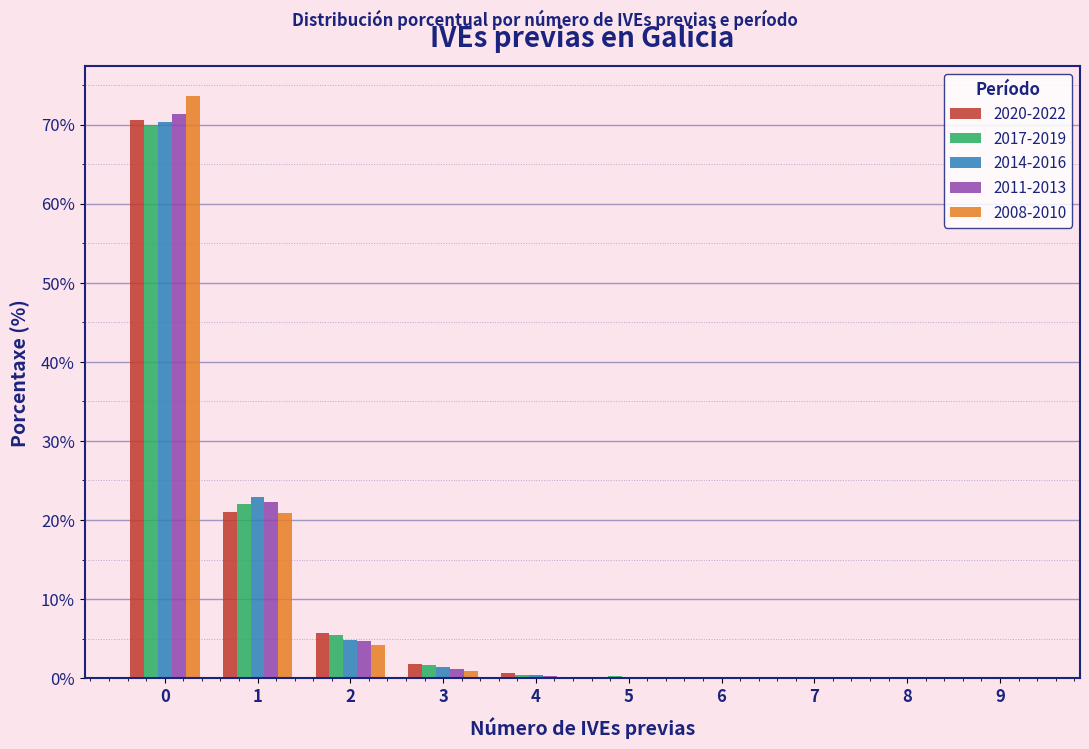

What is the maximum value shown in the chart?

73.7